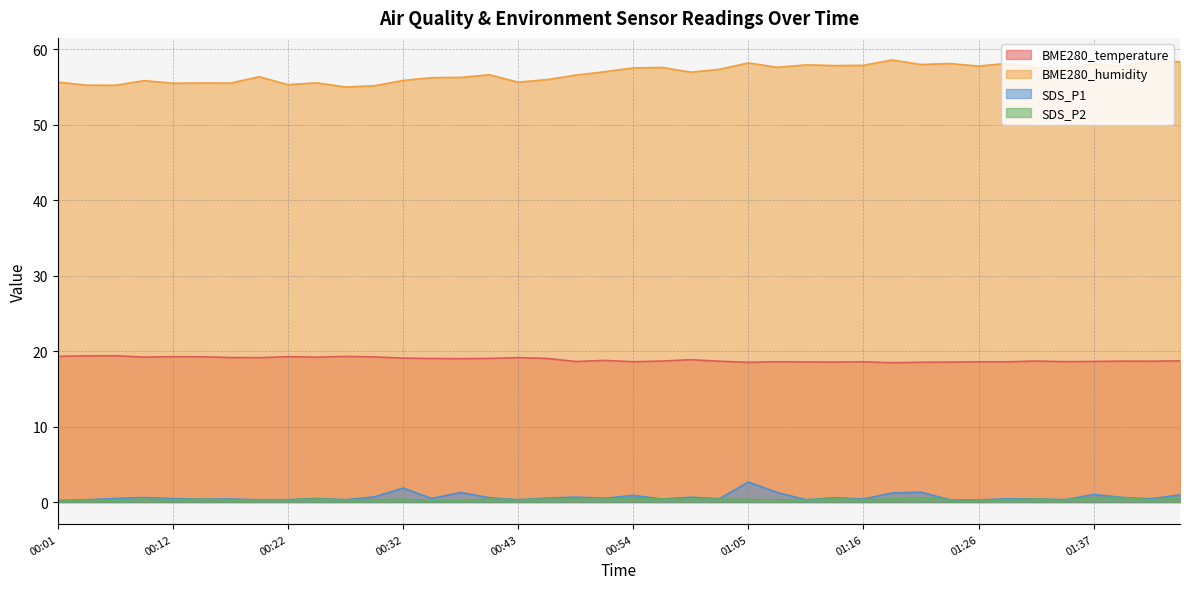

Reading left to right, transcribe all the data shown in this chart.

BME280_temperature: 19.3	19.4	19.4	19.2	19.3	19.2	19.1	19.1	19.3	19.2	19.3	19.2	19.1	19.0	19.0	19.0	19.1	19.0	18.6	18.8	18.6	18.7	18.9	18.7	18.5	18.6	18.6	18.5	18.6	18.5	18.5	18.5	18.6	18.6	18.7	18.6	18.6	18.7	18.7	18.7
BME280_humidity: 55.6	55.2	55.2	55.8	55.5	55.5	55.5	56.4	55.3	55.5	55.0	55.2	55.9	56.2	56.3	56.6	55.6	56.0	56.6	57.0	57.5	57.6	57.0	57.4	58.2	57.6	57.9	57.8	57.9	58.6	58.0	58.1	57.8	58.1	57.6	57.5	58.1	57.7	58.6	58.3
SDS_P1: 0.2	0.3	0.5	0.6	0.5	0.4	0.4	0.3	0.3	0.5	0.3	0.7	1.9	0.5	1.3	0.6	0.3	0.5	0.7	0.5	0.9	0.4	0.6	0.5	2.6	1.3	0.3	0.6	0.4	1.2	1.3	0.3	0.3	0.4	0.4	0.3	1.0	0.6	0.4	0.9
SDS_P2: 0.2	0.2	0.2	0.4	0.3	0.4	0.2	0.3	0.3	0.4	0.3	0.3	0.3	0.2	0.2	0.4	0.3	0.4	0.4	0.4	0.6	0.4	0.4	0.4	0.3	0.3	0.3	0.4	0.3	0.4	0.6	0.3	0.2	0.3	0.4	0.3	0.6	0.6	0.3	0.5